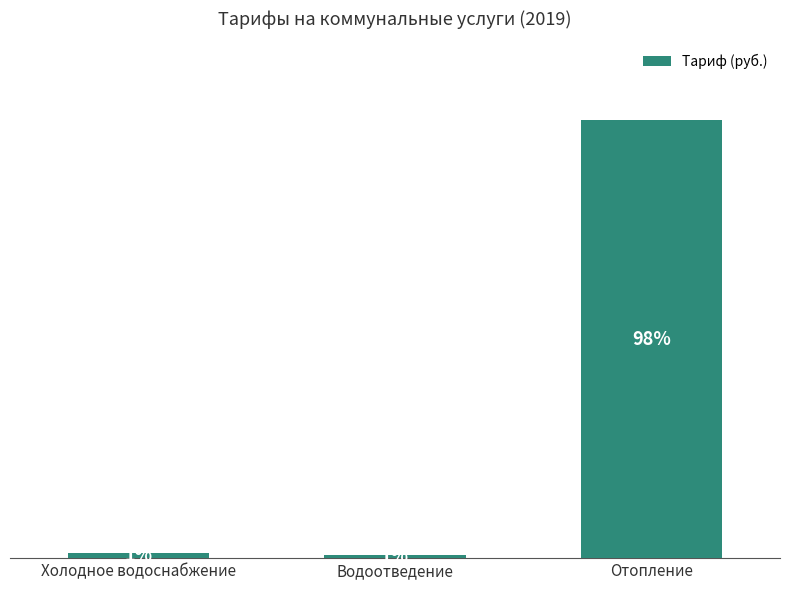

At which category does the chart reach its minimum across all series?

Водоотведение